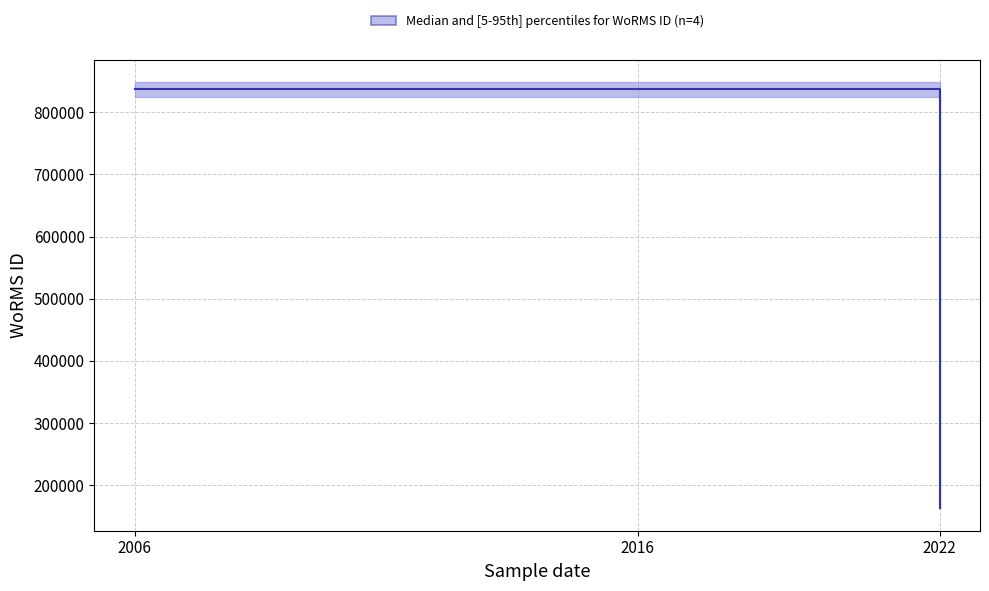

How many lines are shown in the chart?

1